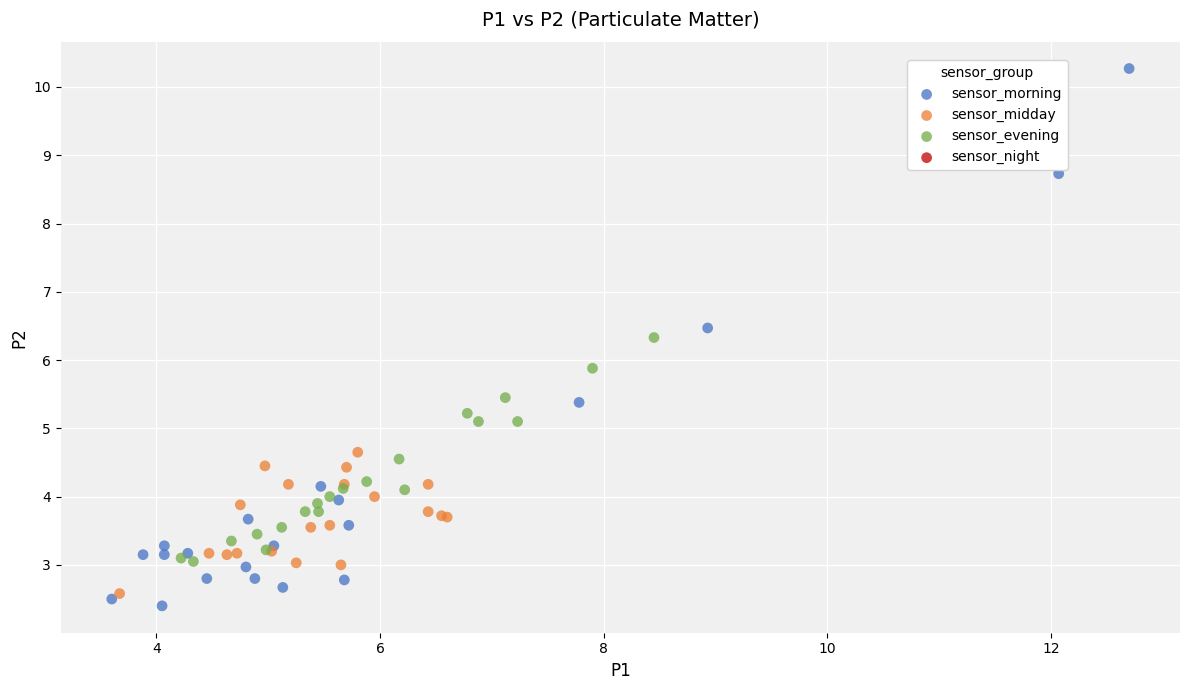

Which series has the widest spread of Y values?

sensor_morning